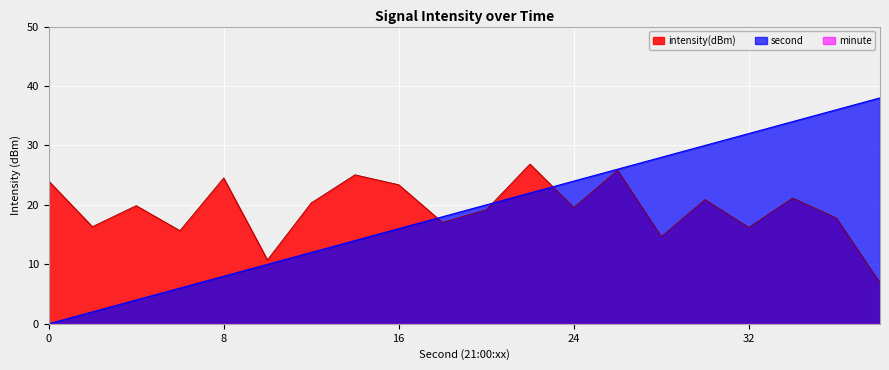

Count the number of categories in the chart.

20